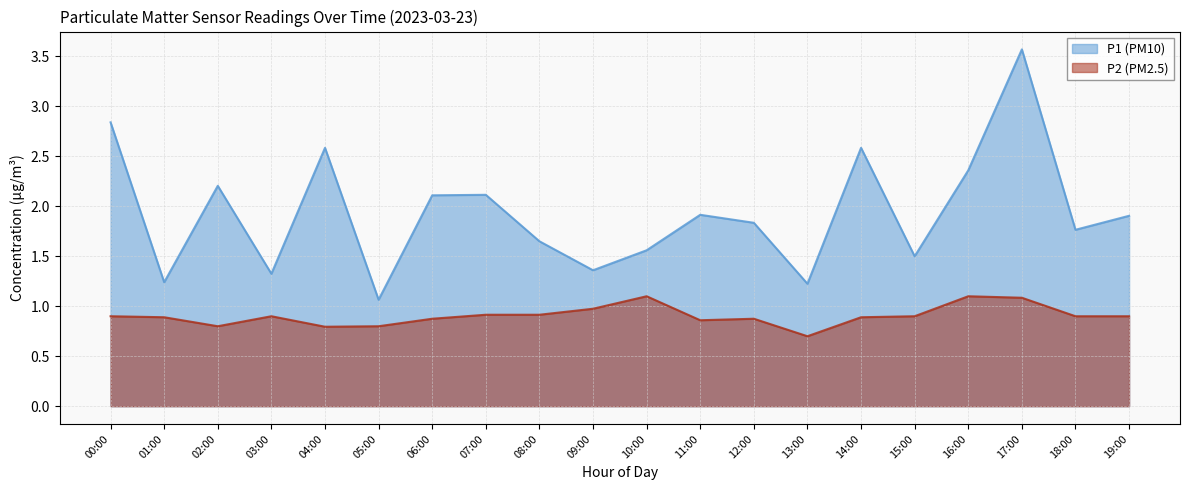

Where is P2 (PM2.5) nearest to the value 0?

13:00